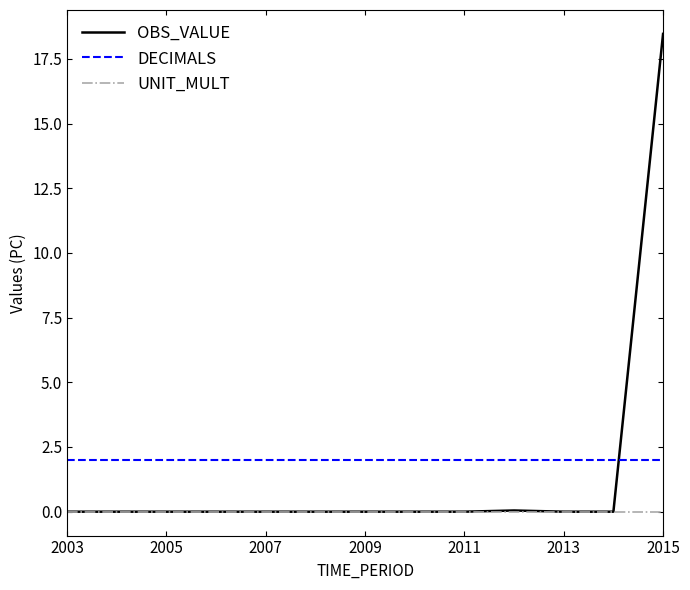

List the series in order of their peak value, highest first.

OBS_VALUE, DECIMALS, UNIT_MULT